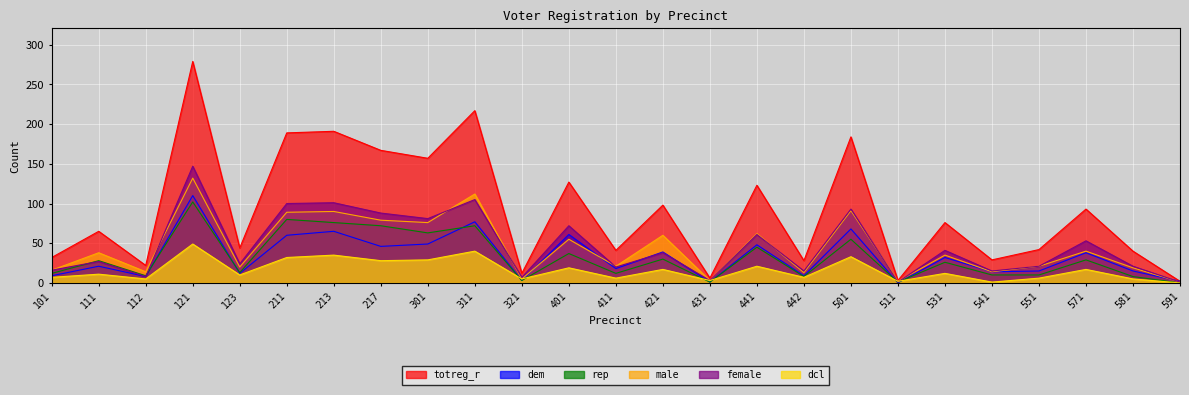

How many lines are shown in the chart?

6